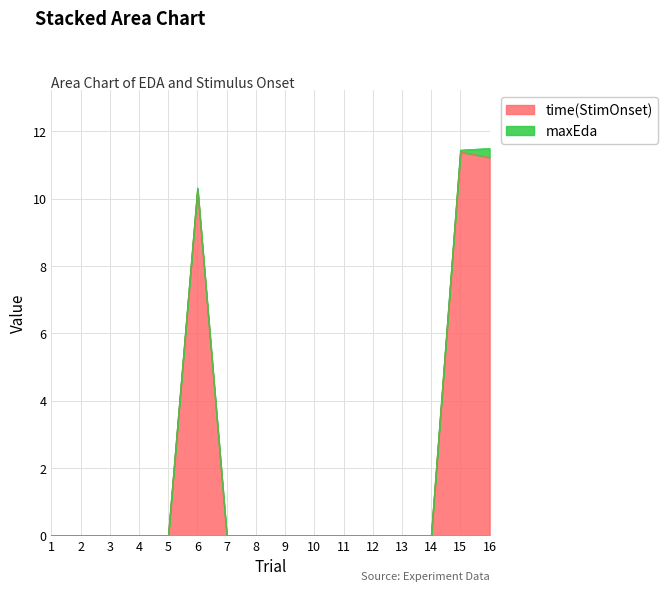

At which category does the data reach its first local peak?

6